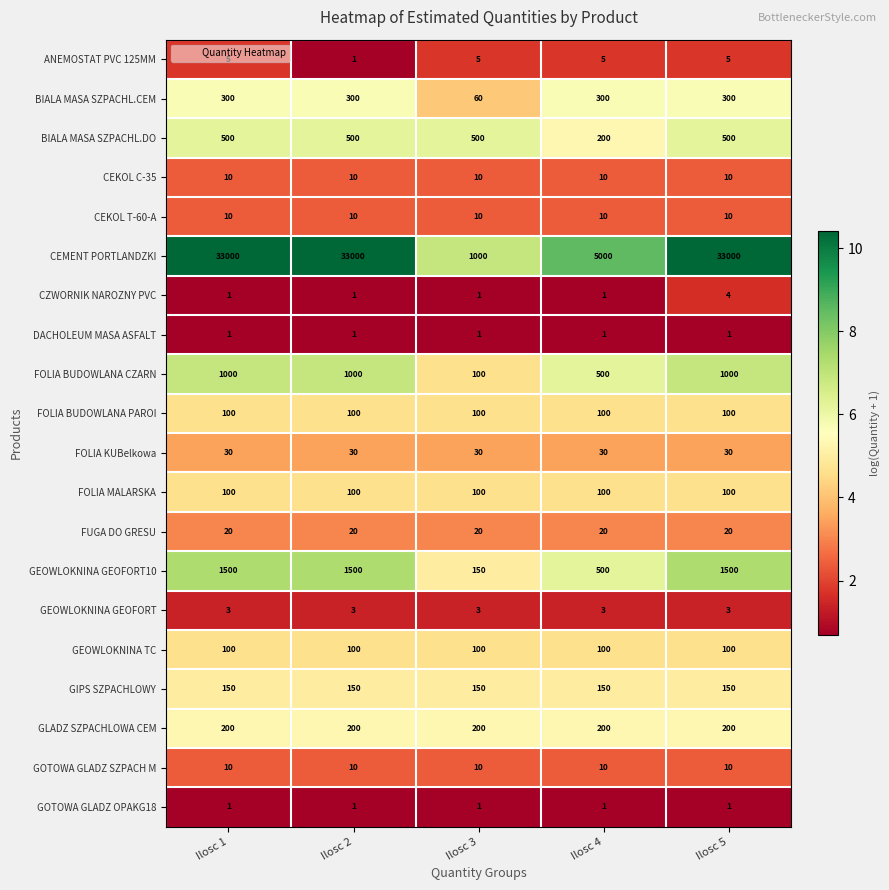

What is the difference between the highest and lowest values at Ilosc 1?

32999